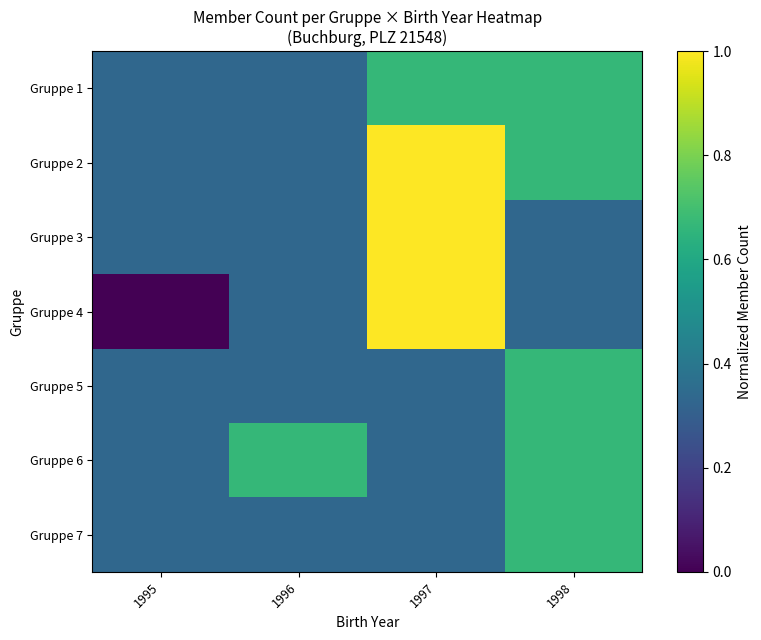

How many data points does each series have?

4